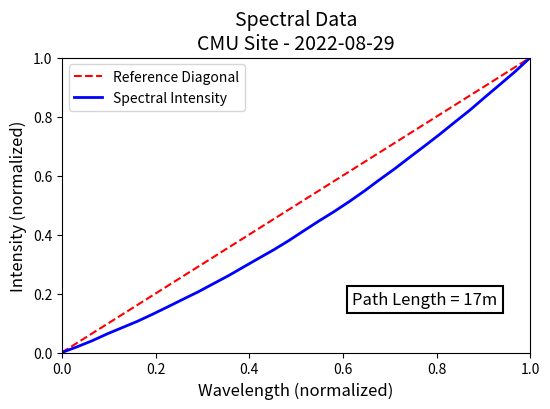

What is the difference between the maximum and minimum values?

1.0